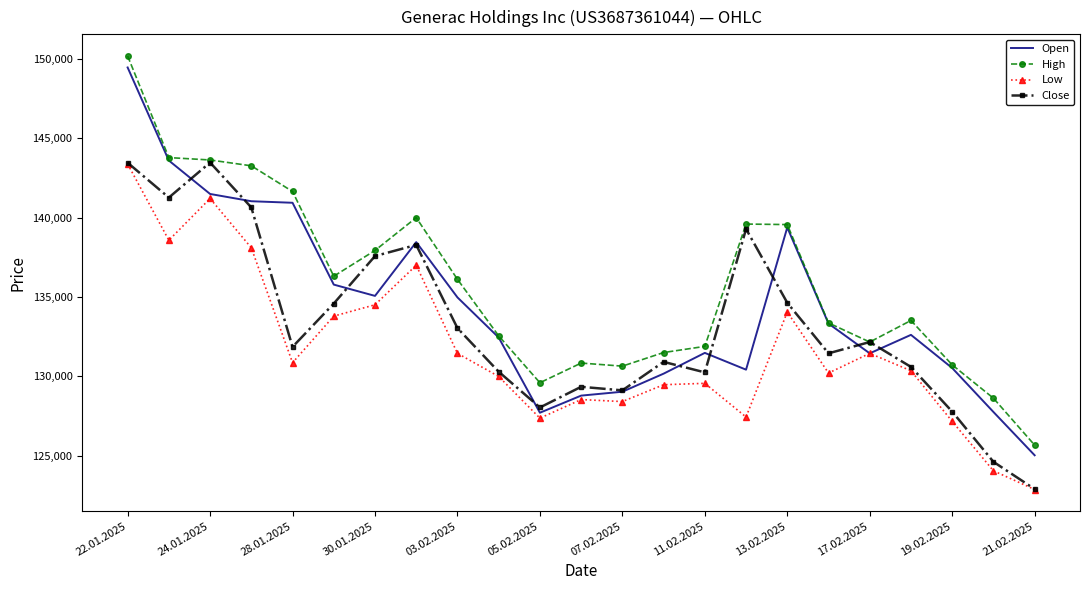

What is the lowest value of the Open series?

125024